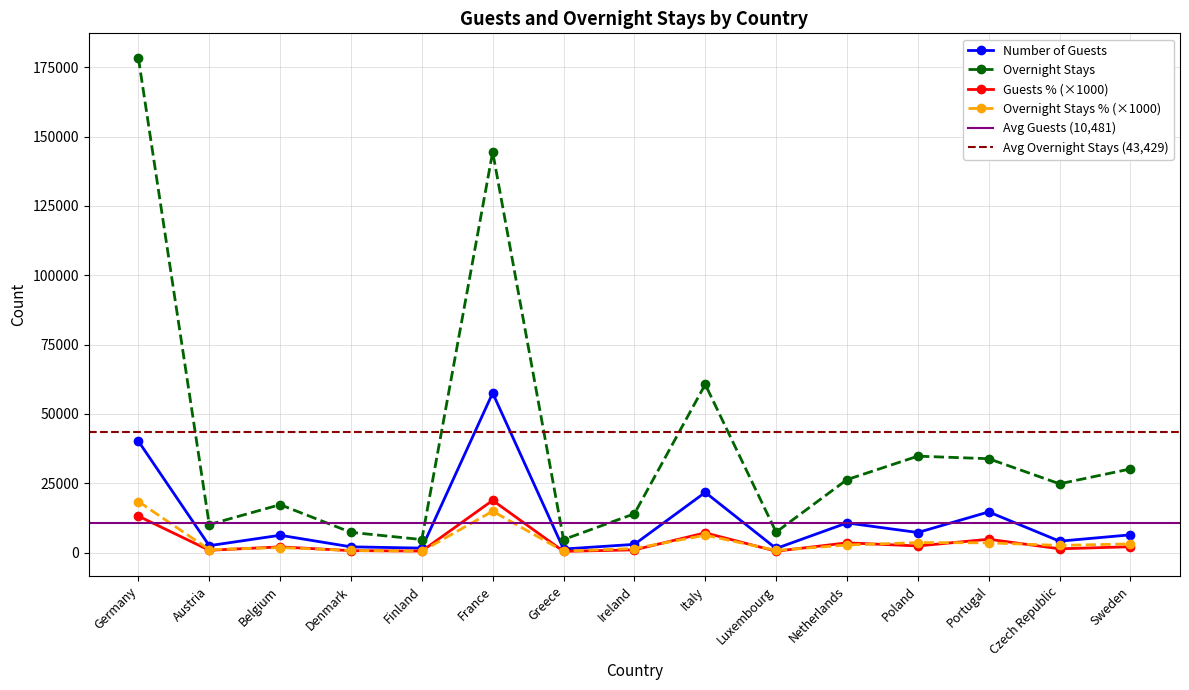

Does the chart have visible grid lines?

Yes